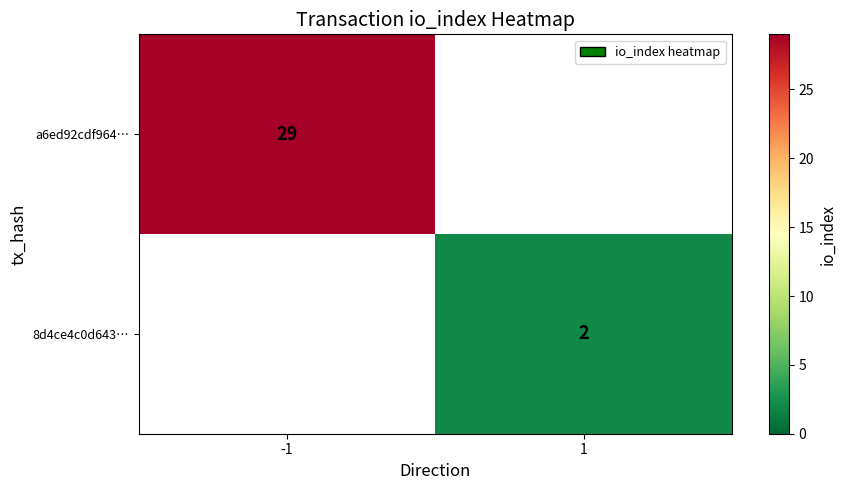

Count the number of data series in this chart.

2